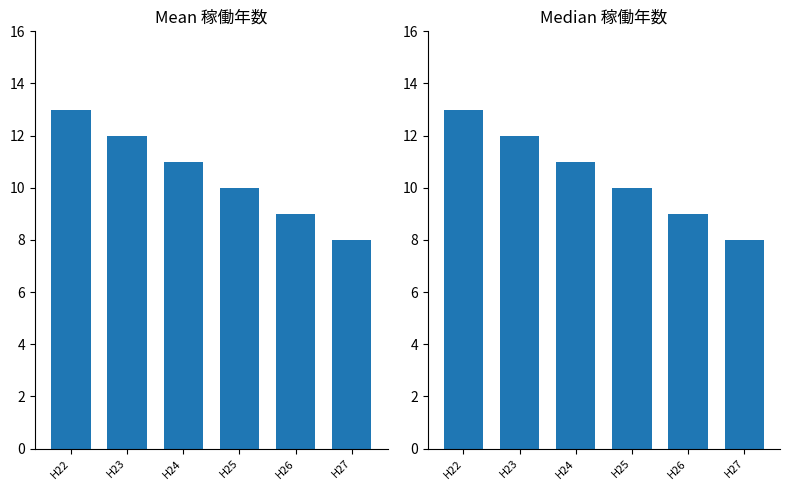

Is the value of Mean 稼働年数 at H23 greater than the value of Median 稼働年数 at H27?

Yes